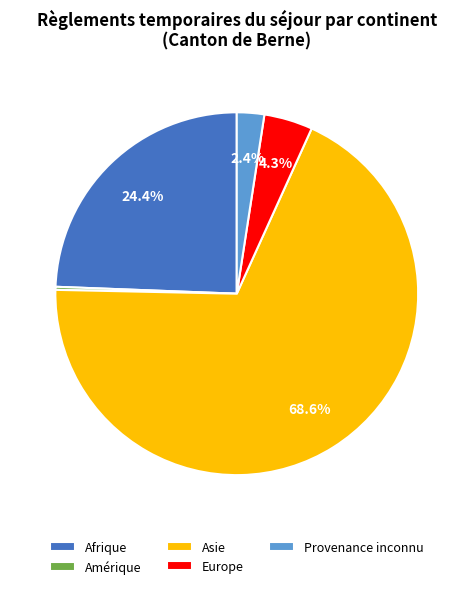

How much of the chart is everything except Provenance inconnu?

97.6%